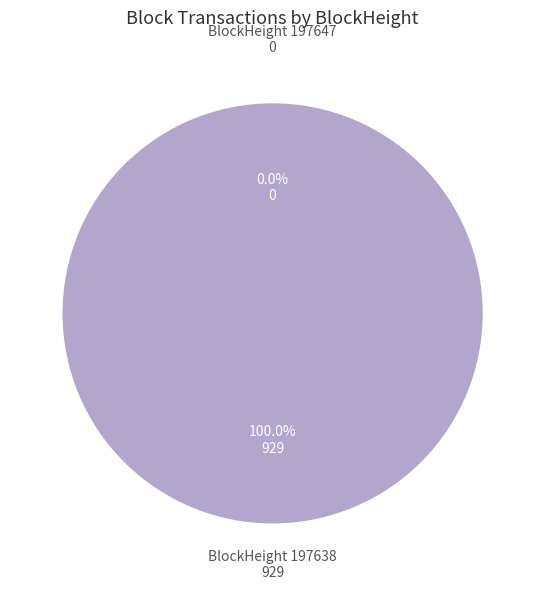

What is the majority slice?

197638